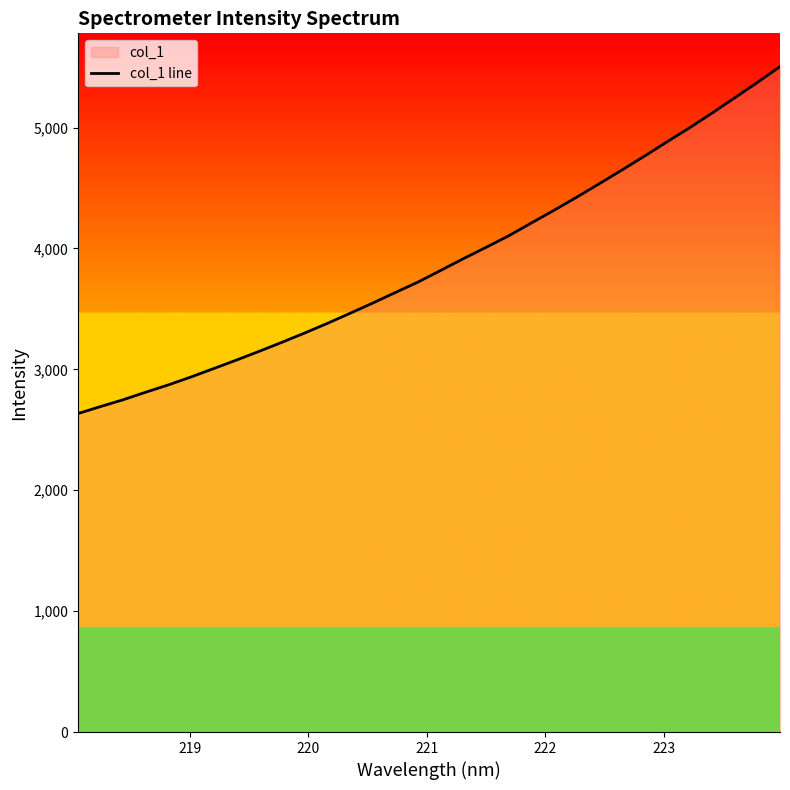

What is the maximum value shown in the chart?

5503.7